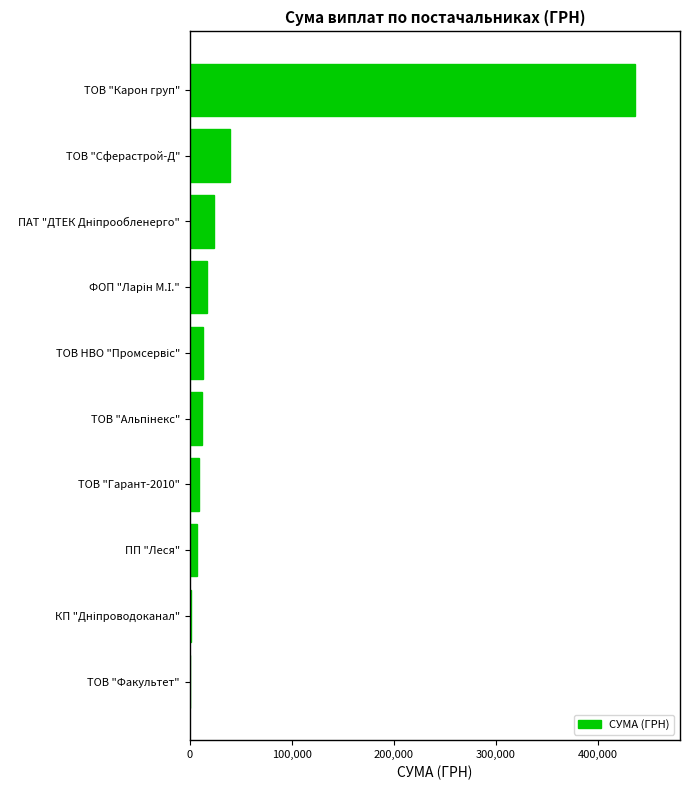

What value does the data have at ТОВ "Карон груп"?

436938.9